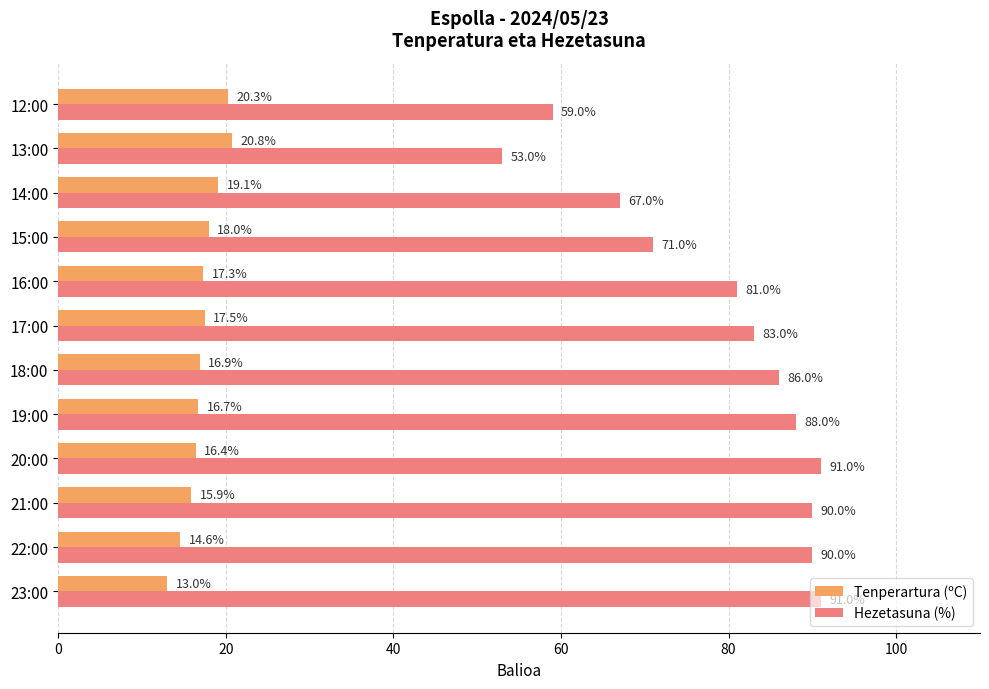

At which label is Tenperartura (ºC) closest to 16?

21:00